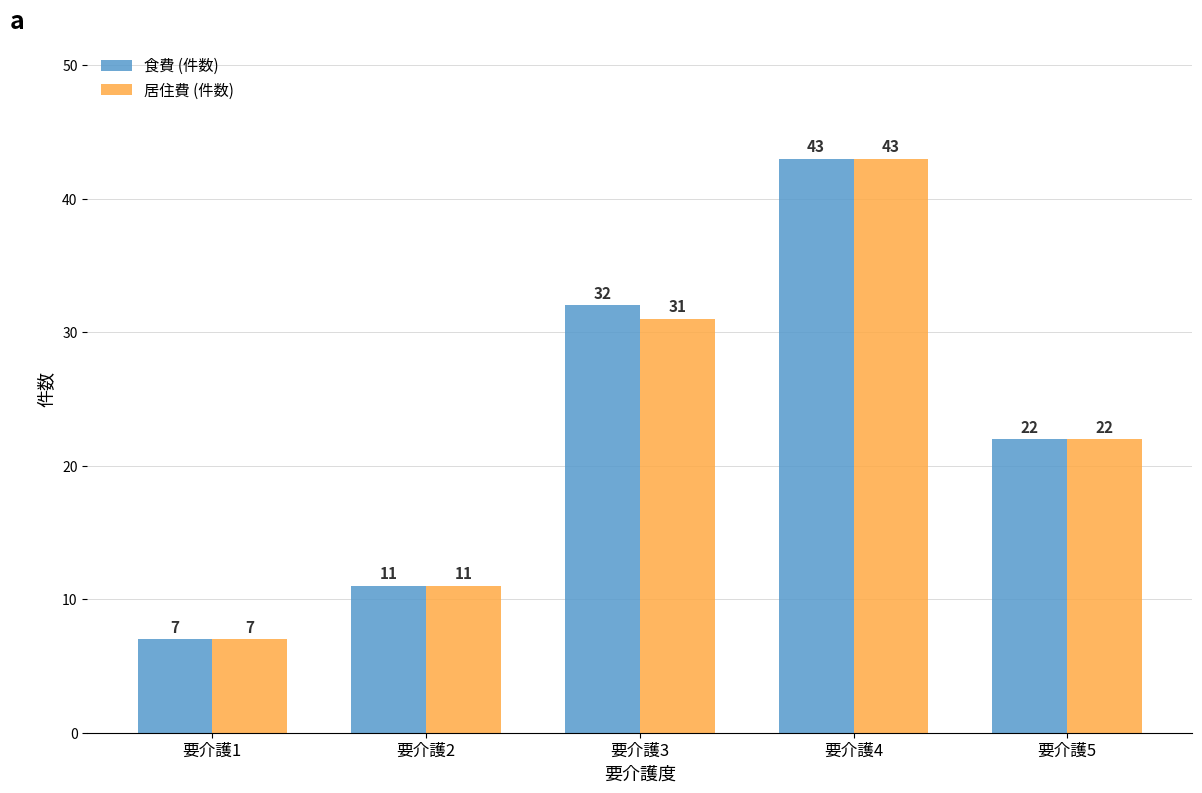

What is the value of the 居住費 (件数) bar at the 3rd from the left?

31